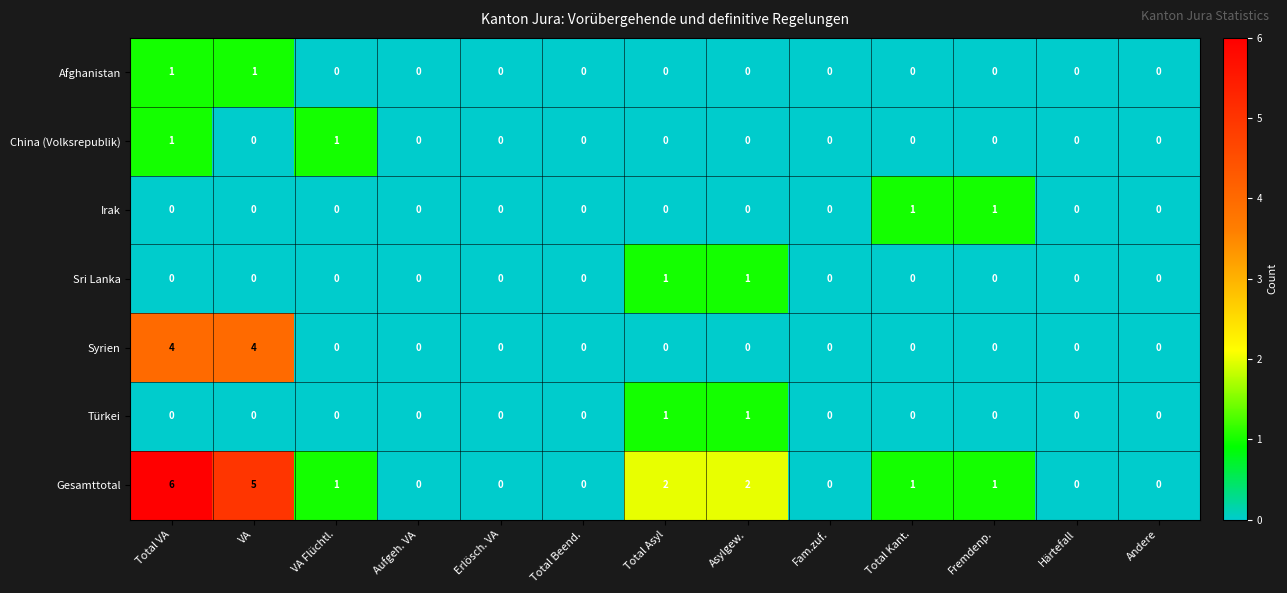

True or false: Irak has a value of 0 at Total Beend..

True